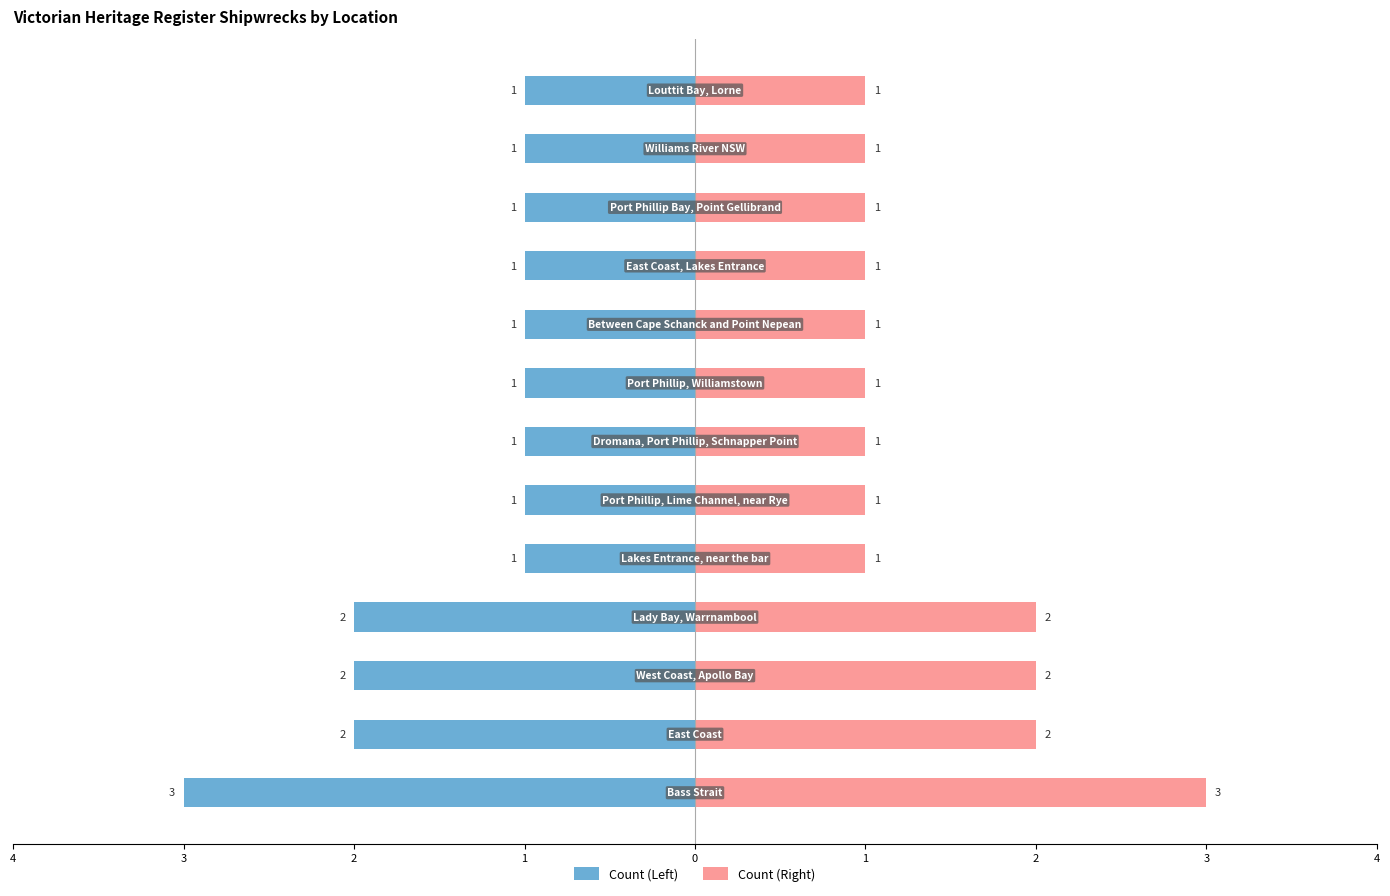

Which series has the largest total across all categories?

Count (Right)